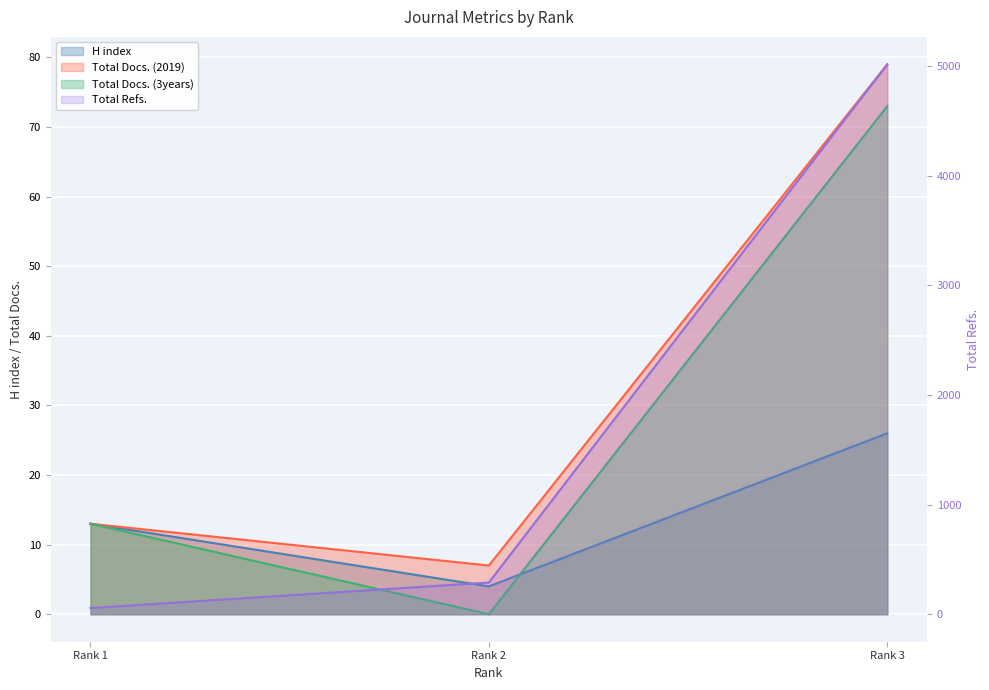

What is the sum of all Total Docs. (3years) values?

86